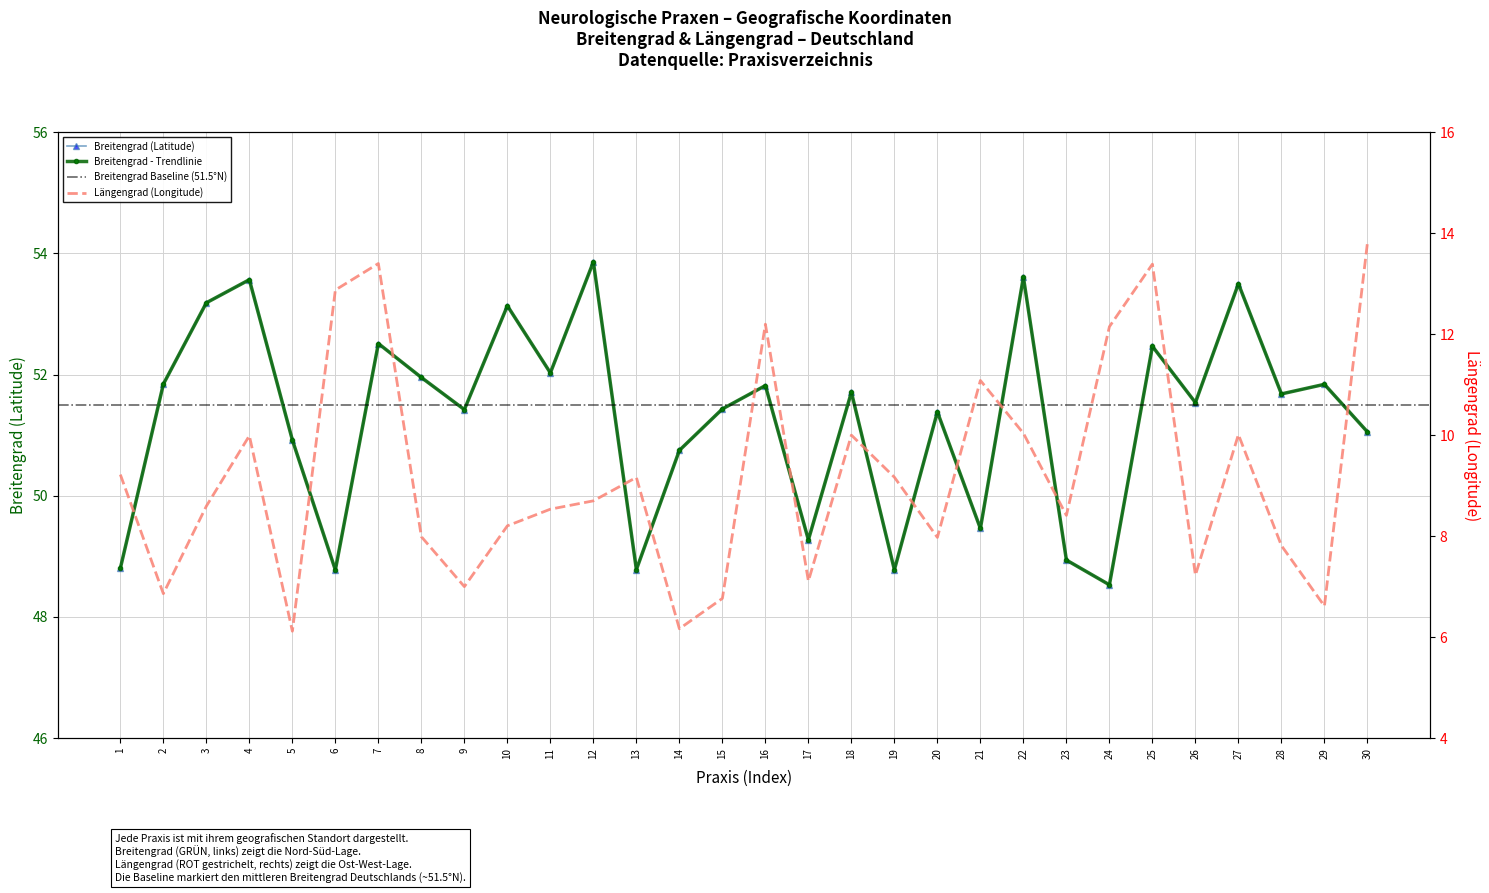

True or false: Längengrad (Longitude) has more than 2 points higher than both neighbors.

True